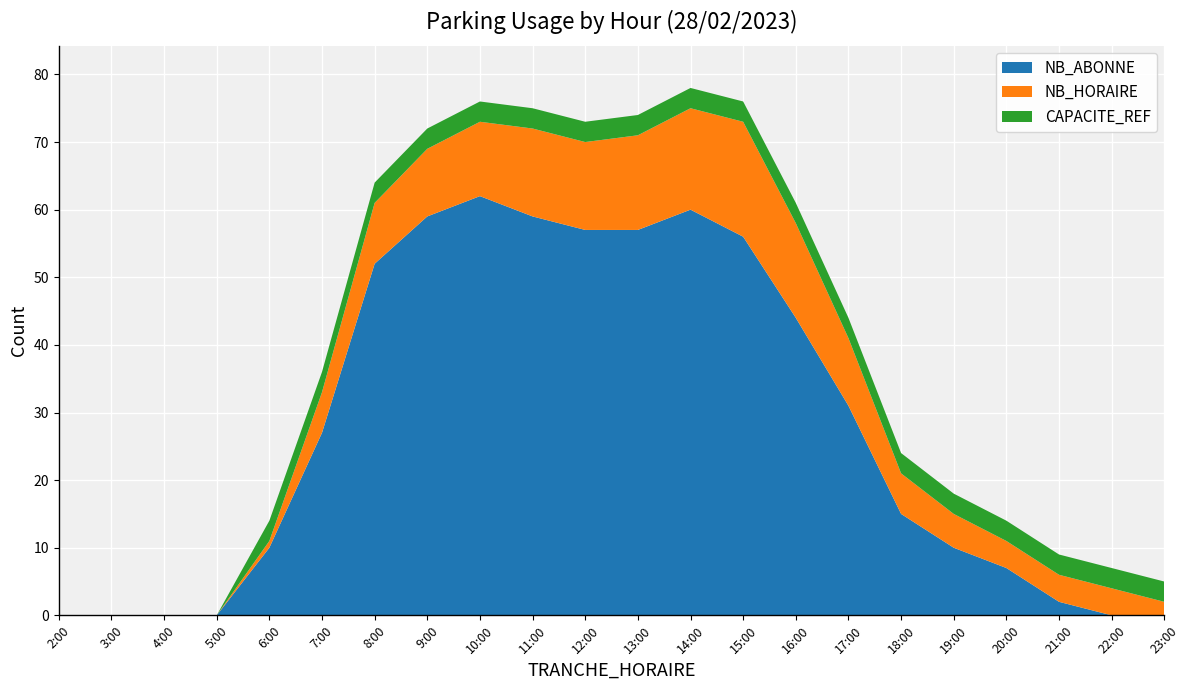

At which label does NB_ABONNE reach its peak?

10:00